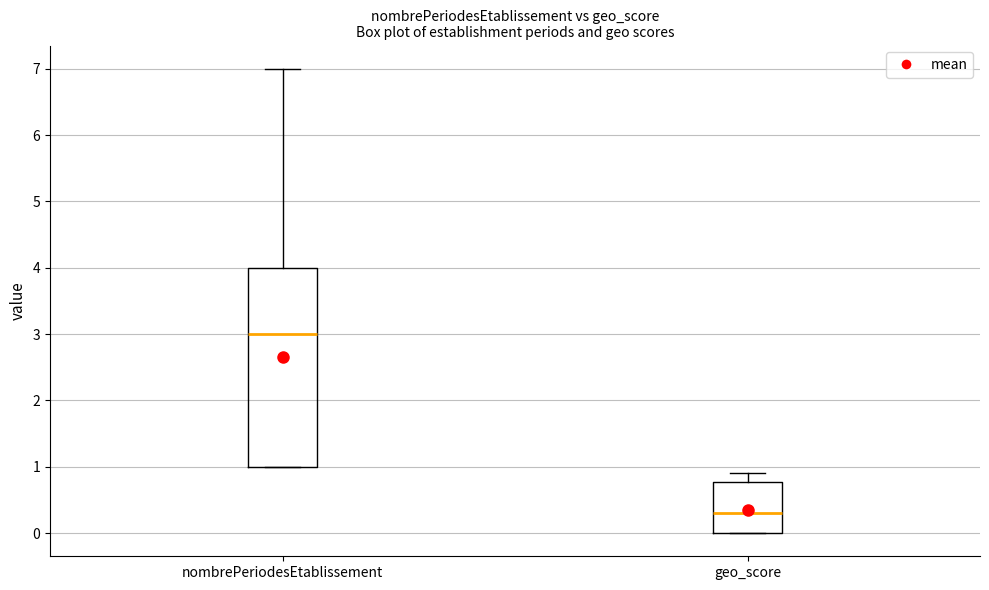

Reading left to right, transcribe this box plot: for each box, give where its median line is, the range the box spans, and where its two whiskers end, as read against the y-axis. The values are not printed on the chart, so give them approximately, as read against the axis.

nombrePeriodesEtablissement: median 3.0, box 1.0 to 4.0, whiskers 1.0 to 7.0
geo_score: median 0.3, box 0.0 to 0.8, whiskers 0.0 to 0.9